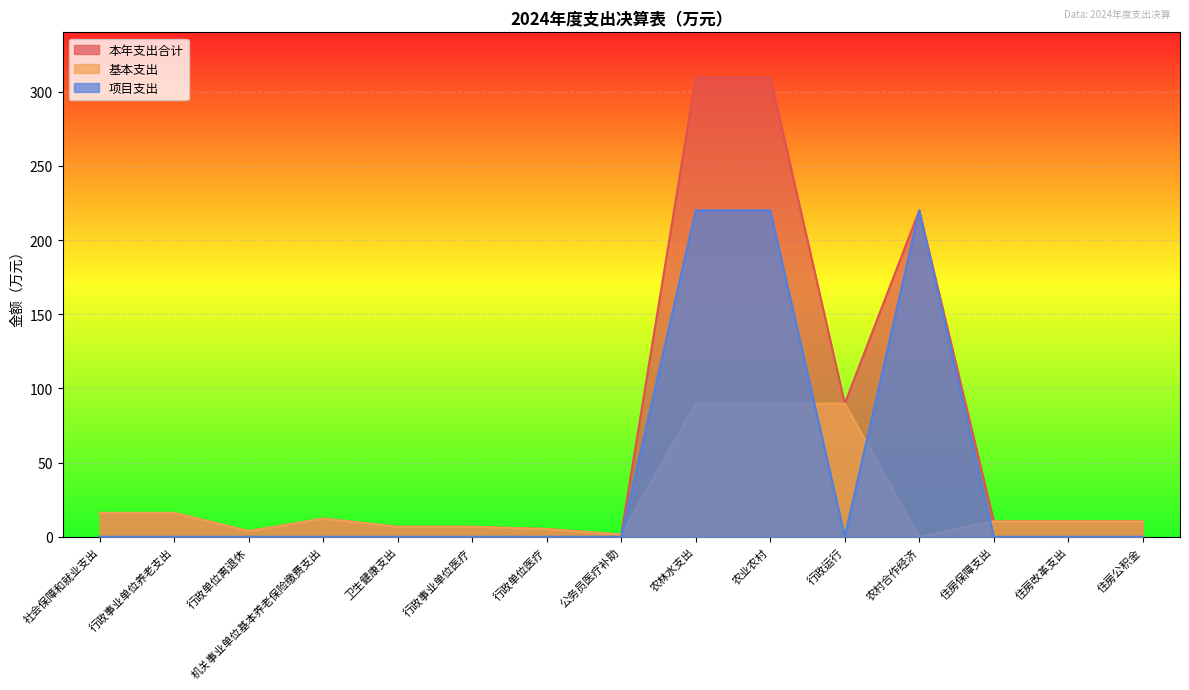

At which label is 本年支出合计 closest to 155?

农村合作经济